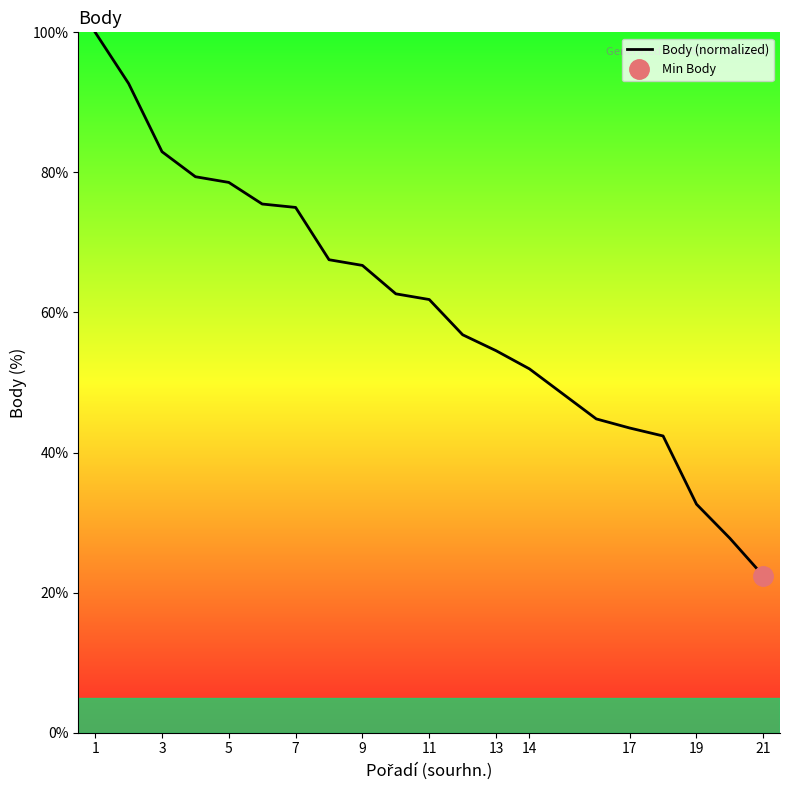

Count the number of data series in this chart.

1